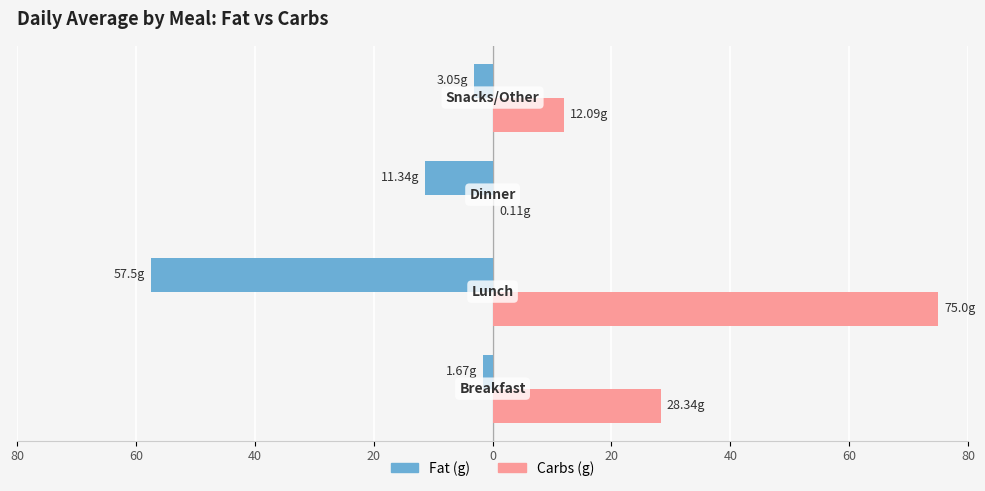

What is the minimum value for Carbs (g)?

0.1